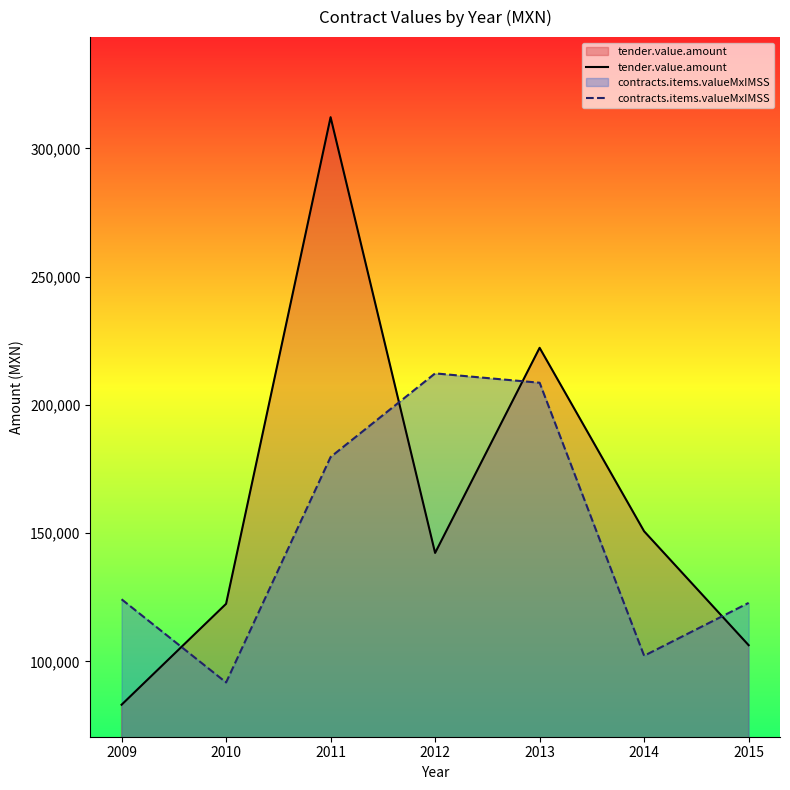

Is it true that contracts.items.valueMxIMSS equals 48892.2 at 2014?

False